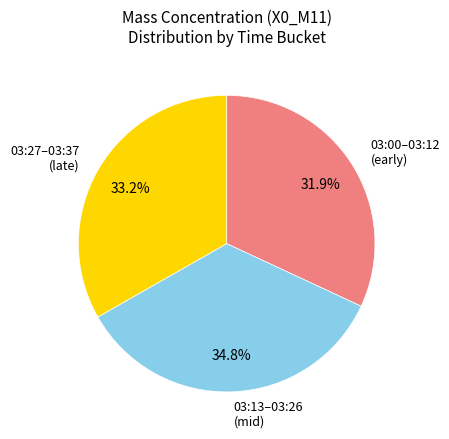

Is 03:27–03:37 (late) the majority of the pie?

No